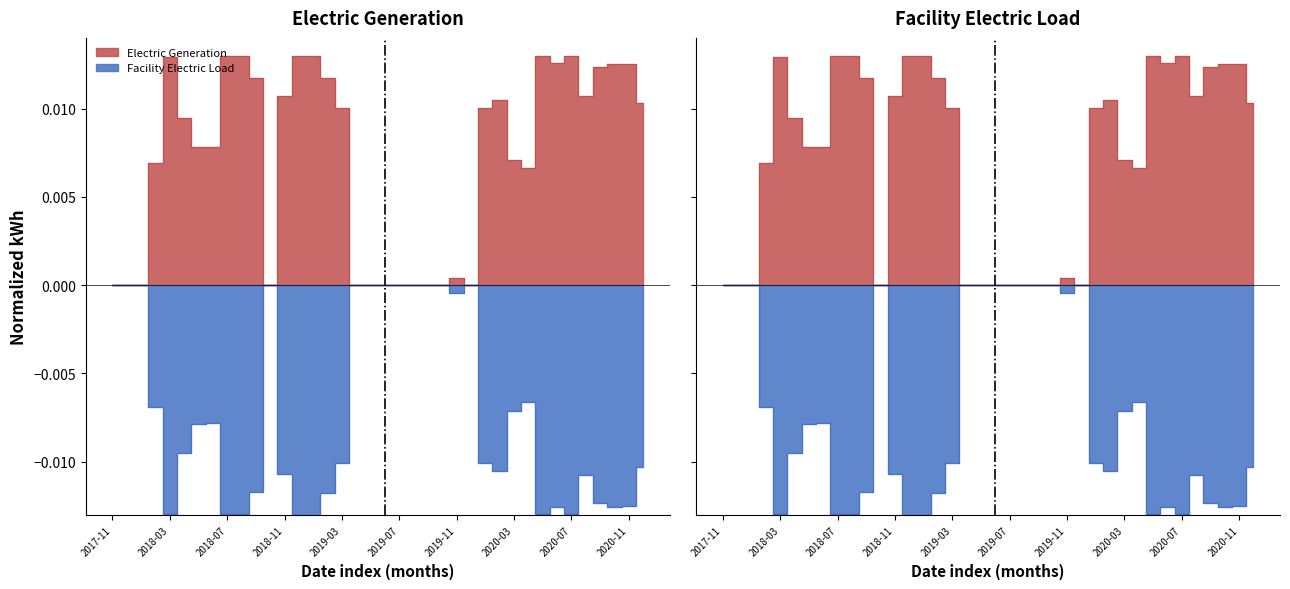

At how many categories does at least one series exceed 0?

26